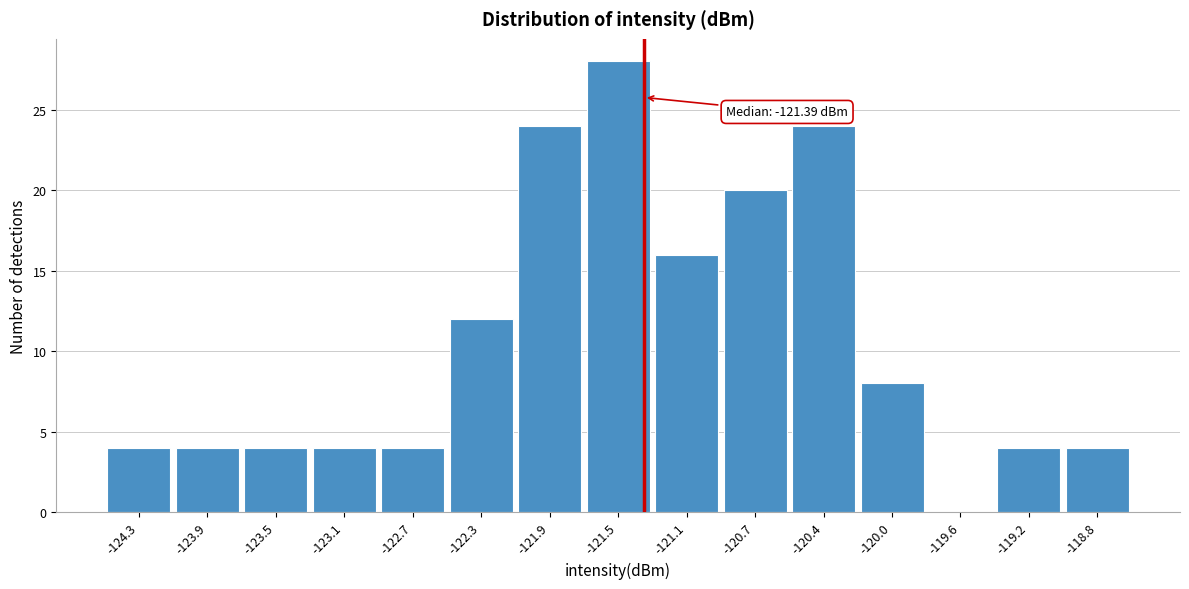

Over which range of the x-axis is the bar tallest?

-121.75 to -121.35